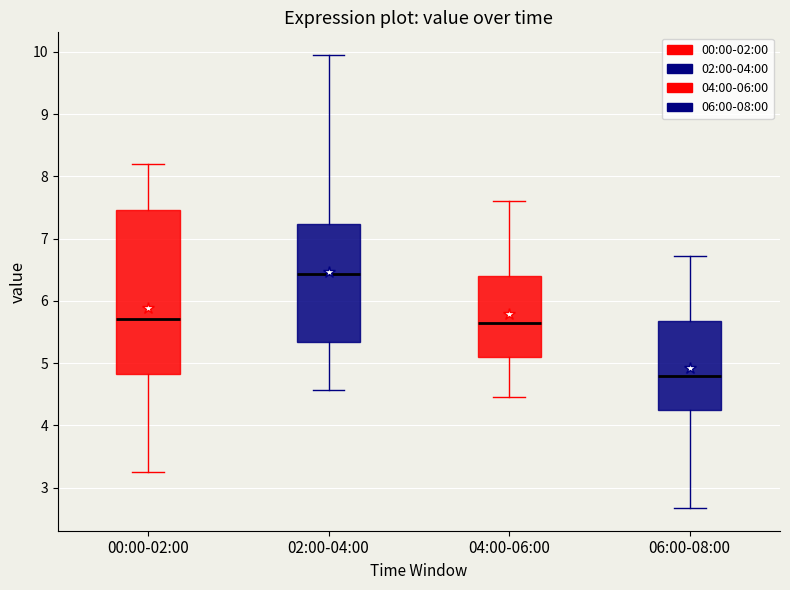

Where is the lower edge of the box for 00:00-02:00 on the y-axis? The values are not printed on the chart, so give them approximately, as read against the axis.

4.8